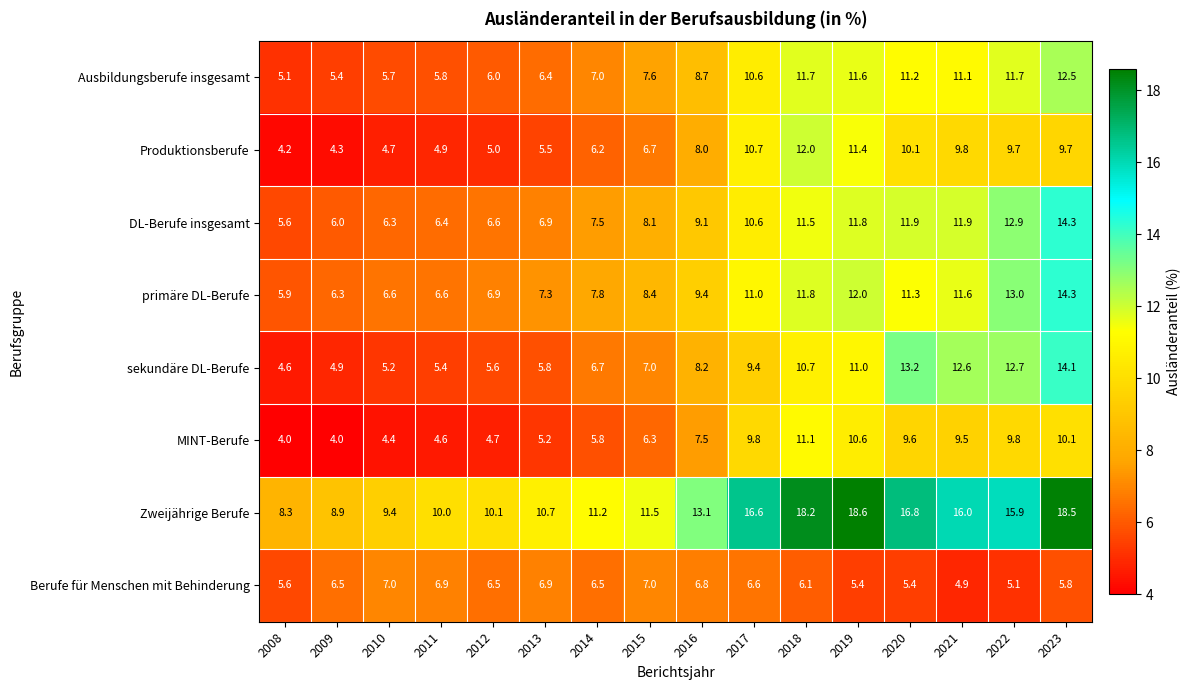

What is the smallest value displayed?

4.0